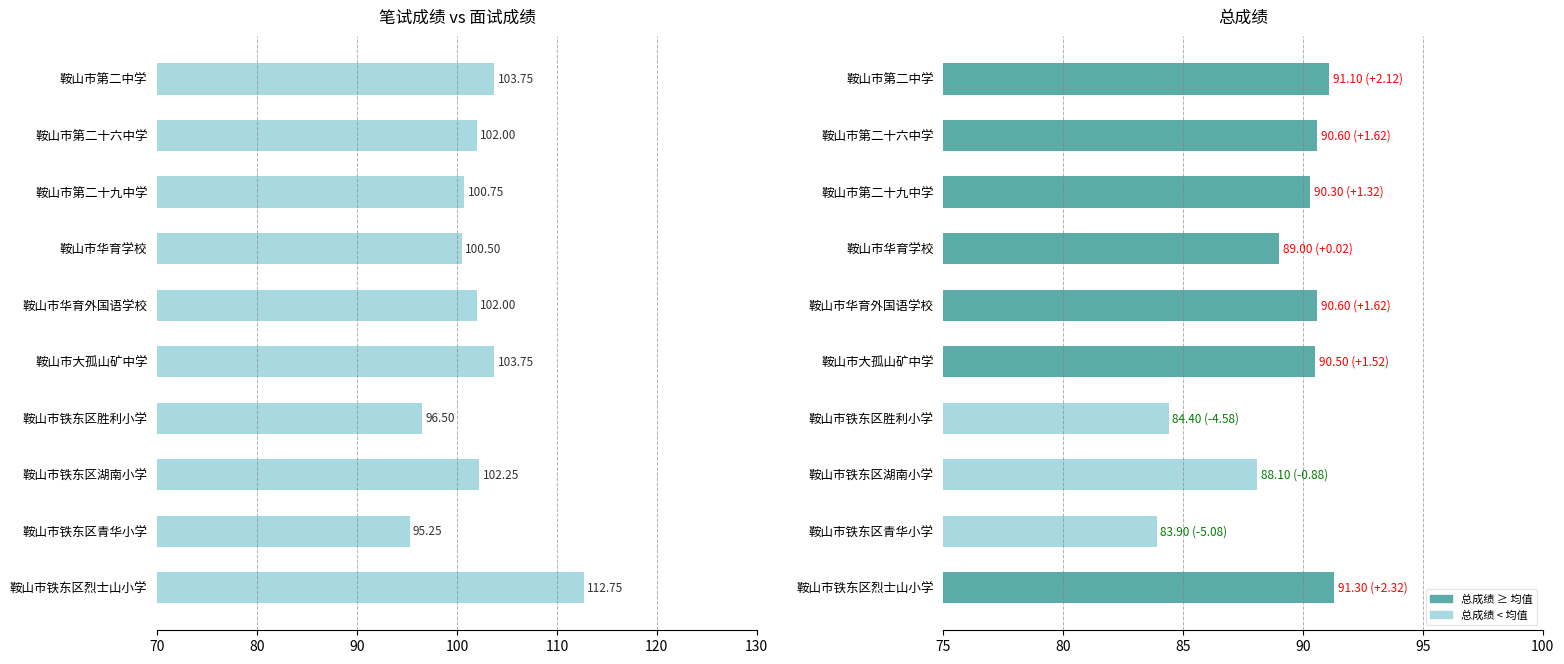

What is the greatest value displayed?

112.8